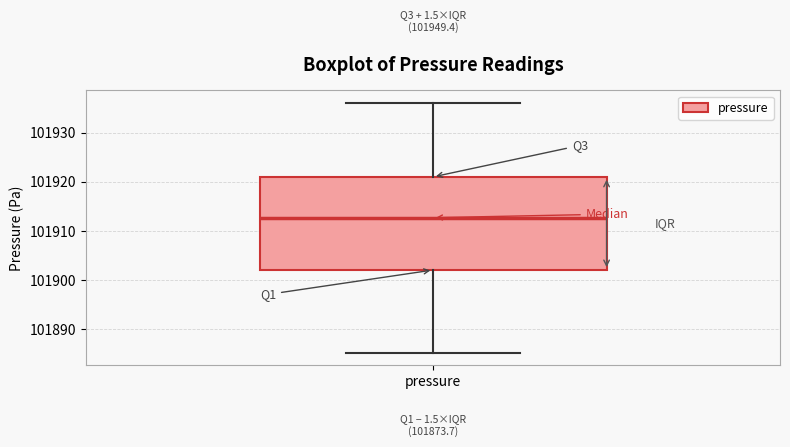

Where does the upper whisker of the box for pressure end on the y-axis? The values are not printed on the chart, so give them approximately, as read against the axis.

101936